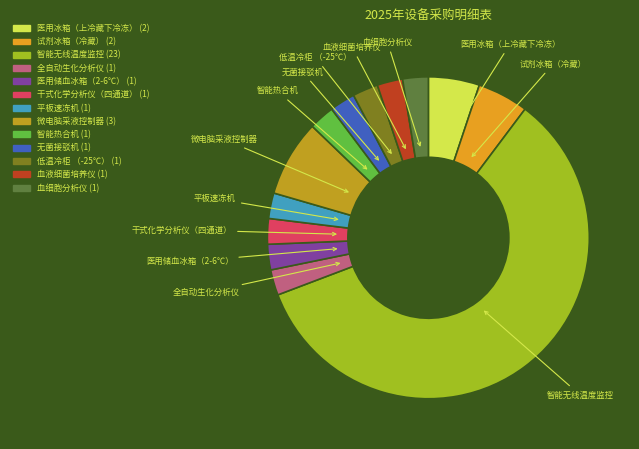

Does 医用储血冰箱（2-6℃） represent more than half of the total?

No